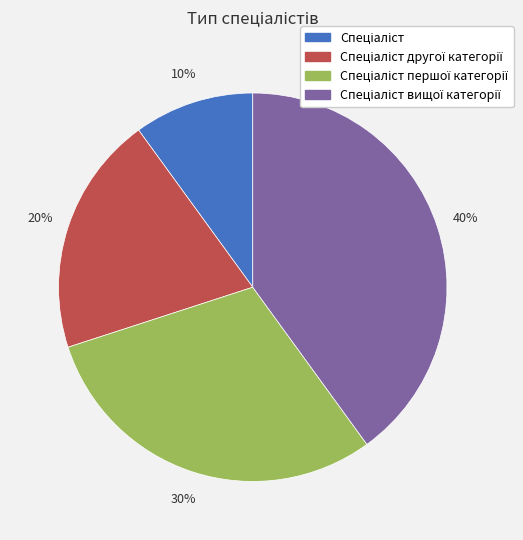

Is there a majority slice in this chart?

No